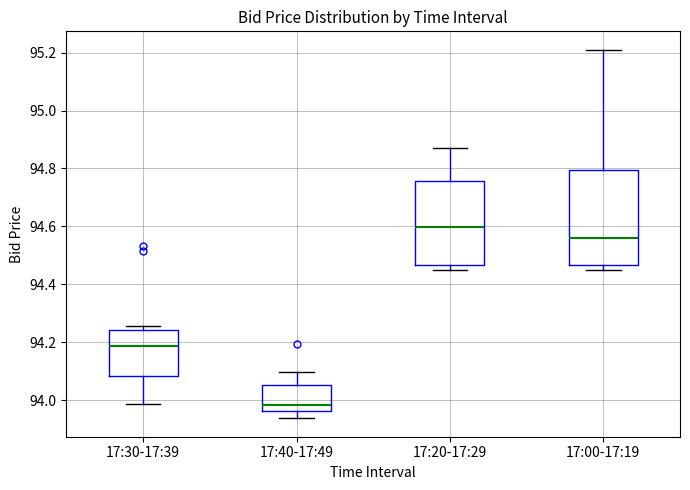

Reading left to right, transcribe this box plot: for each box, give where its median line is, the range the box spans, and where its two whiskers end, as read against the y-axis. The values are not printed on the chart, so give them approximately, as read against the axis.

17:30-17:39: median 94.18, box 94.08 to 94.24, whiskers 93.98 to 94.26
17:40-17:49: median 93.98, box 93.96 to 94.06, whiskers 93.94 to 94.10
17:20-17:29: median 94.60, box 94.46 to 94.76, whiskers 94.46 (just below the box's lower edge) to 94.86
17:00-17:19: median 94.56, box 94.46 to 94.80, whiskers 94.46 (just below the box's lower edge) to 95.22